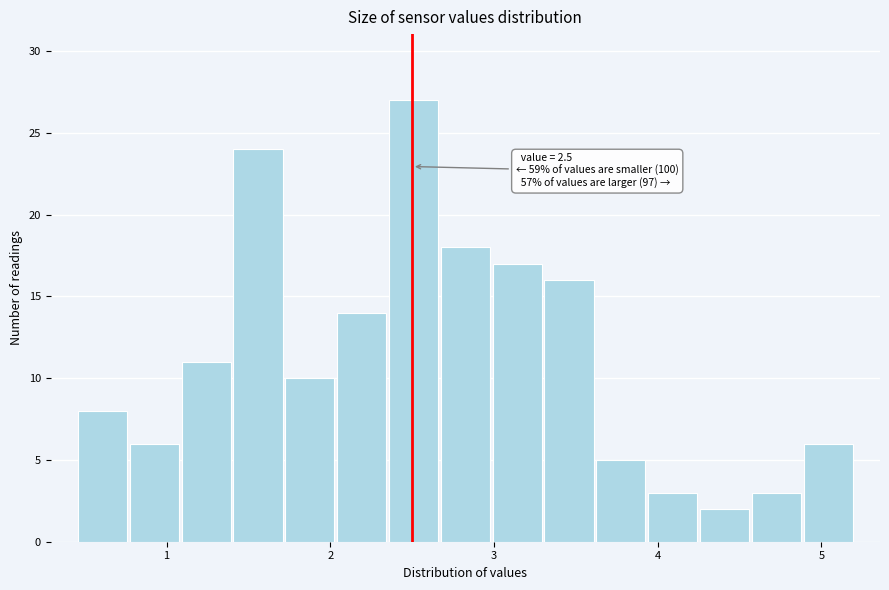

Around what value on the x-axis is the tallest bar? Give the approximate position of its centre, as read against the axis.

2.5